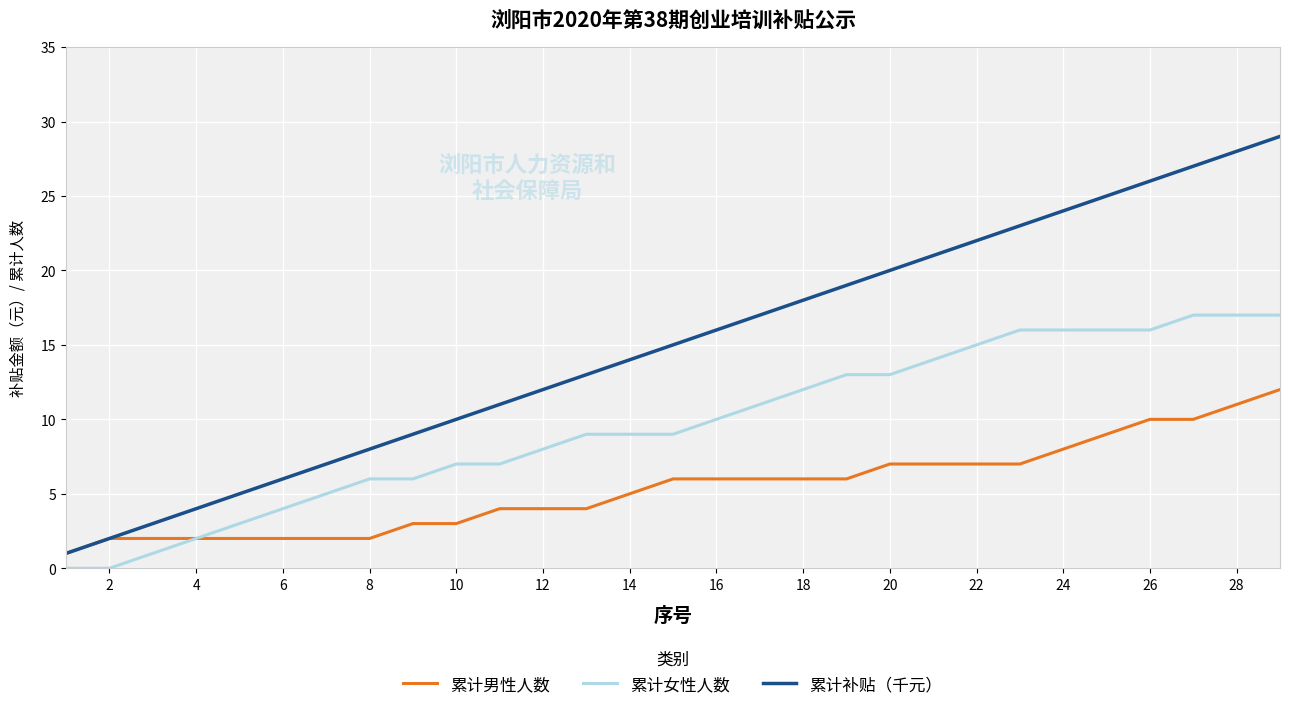

True or false: 累计女性人数 and 累计补贴（千元） cross at least once.

False